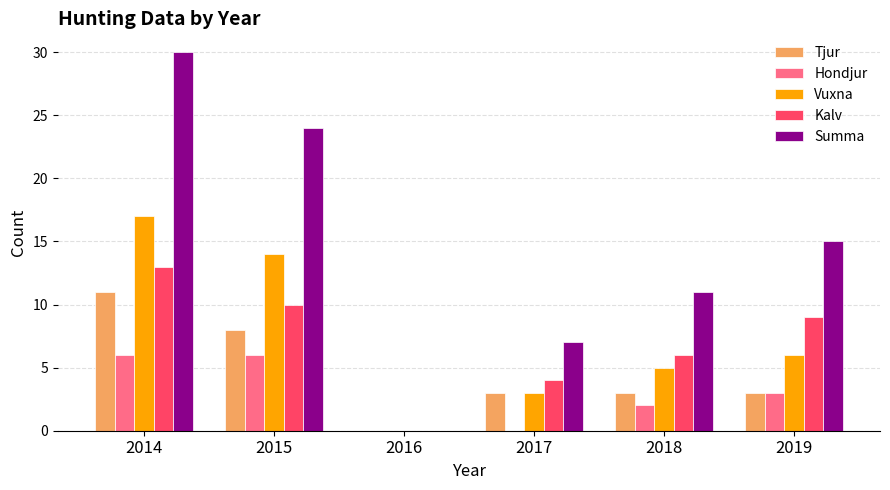

How many distinct data groups are displayed?

5